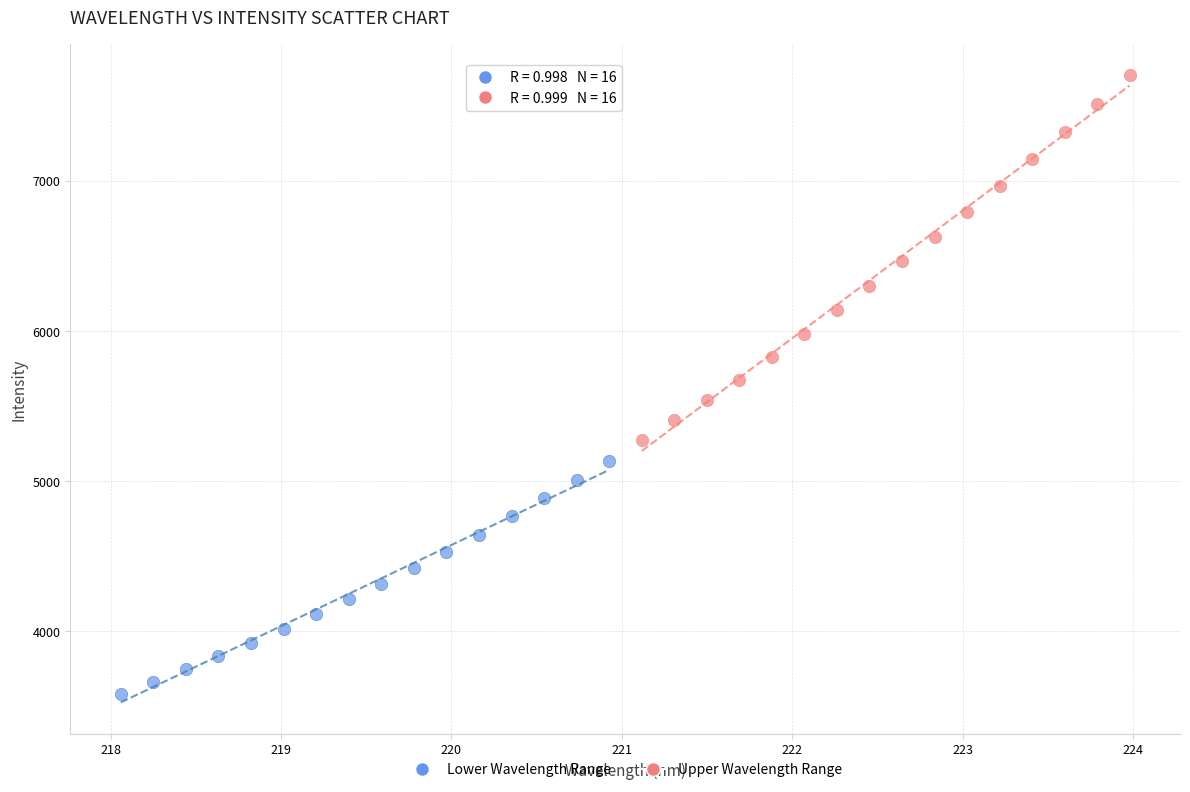

Which series reaches the minimum Y coordinate?

Lower Wavelength Range